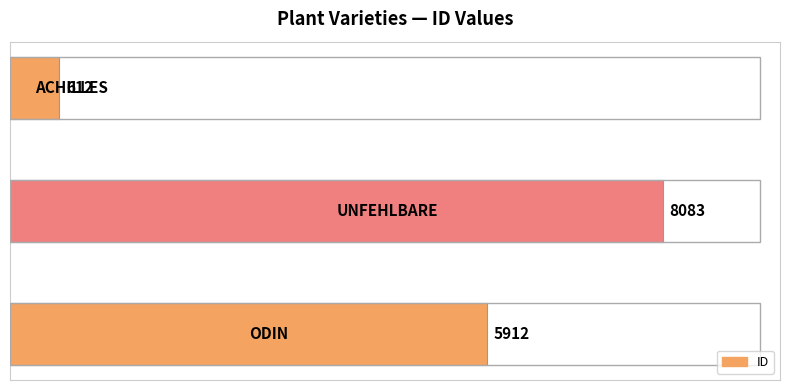

Reading top to bottom, what are all the values shown in this chart?

612	8083	5912